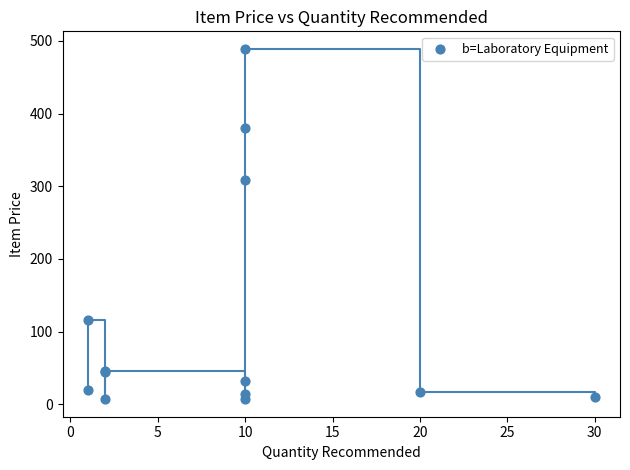

What Y value in the scatter plot is closest to 247?

309.0